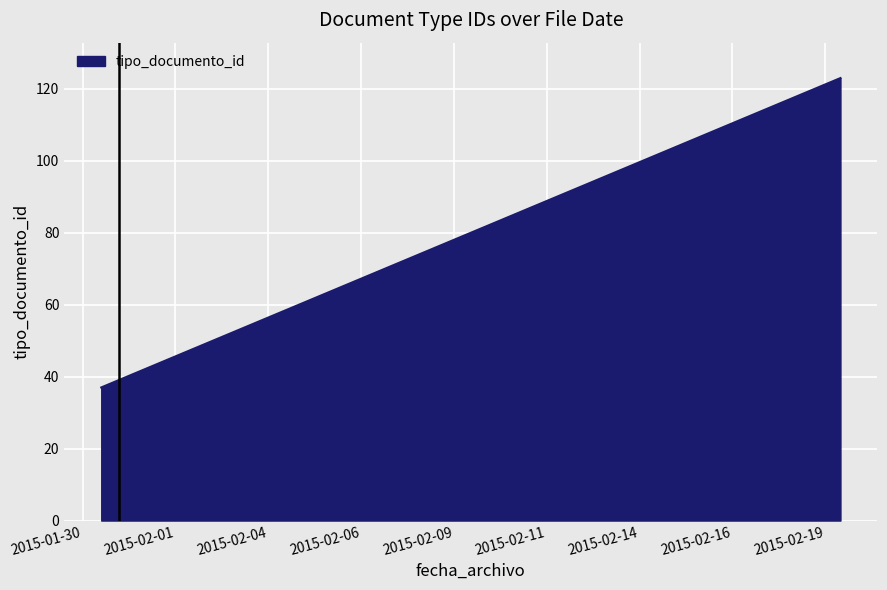

What is the greatest value displayed?

123.0